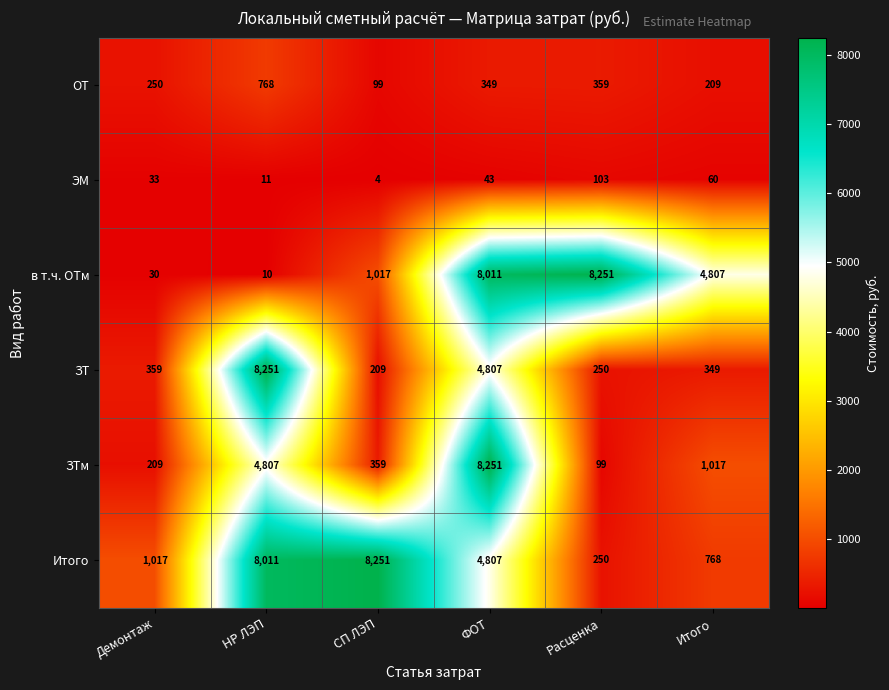

Which category has the highest value in the ЭМ series?

Расценка